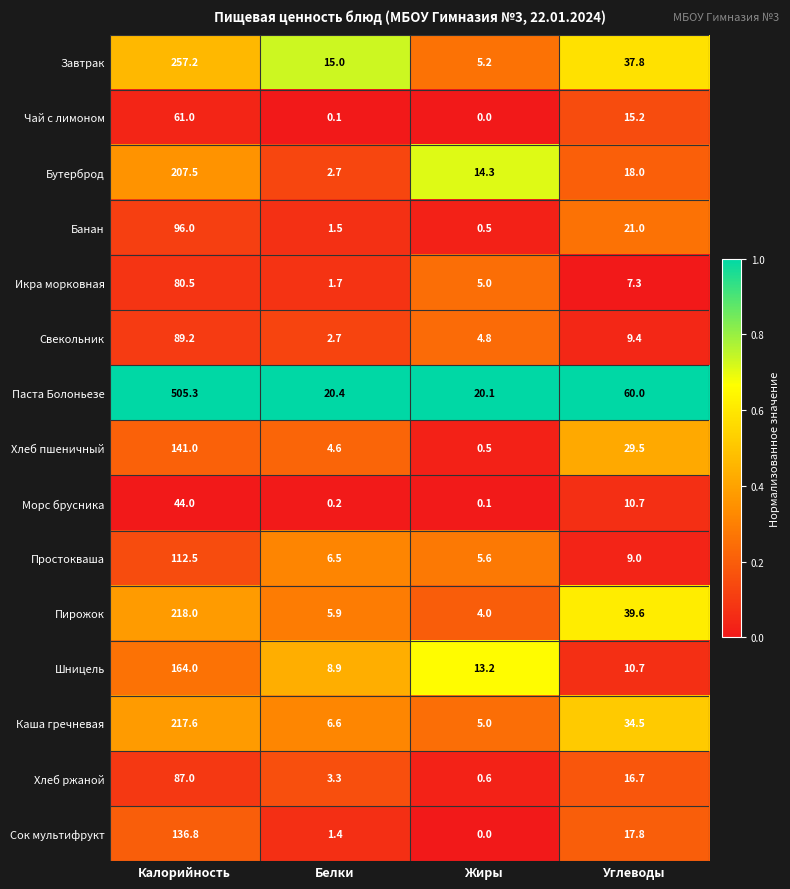

What is the greatest value displayed?

505.3